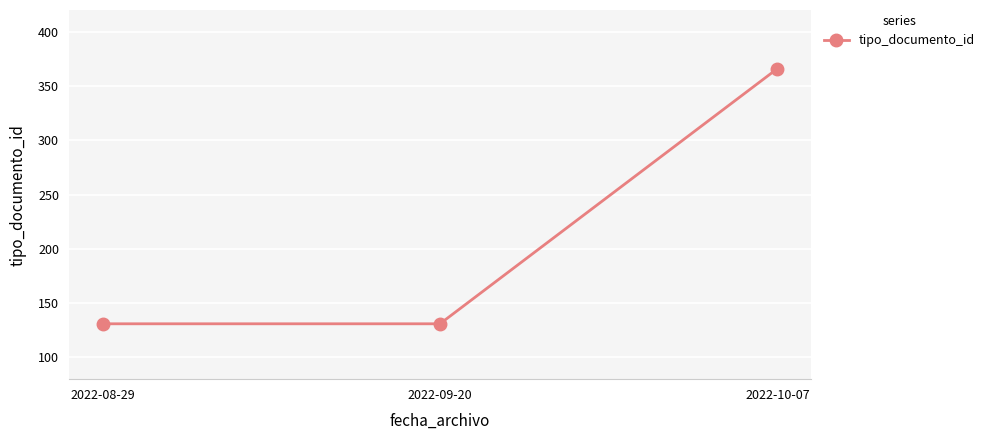

What is the label of the 3rd point from the right?

2022-08-29